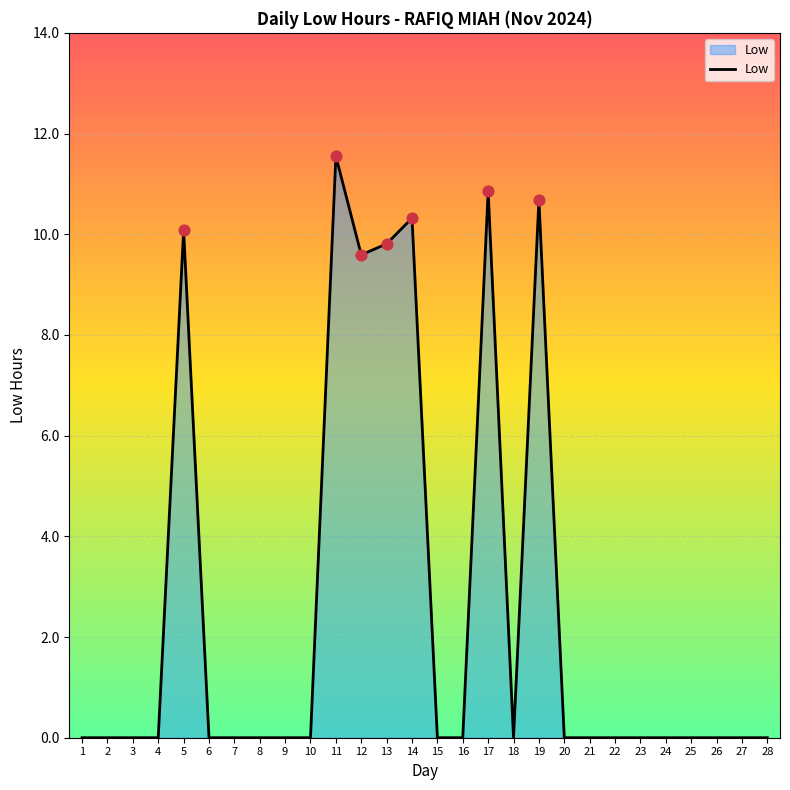

Between 7 and 11, which is larger?

11